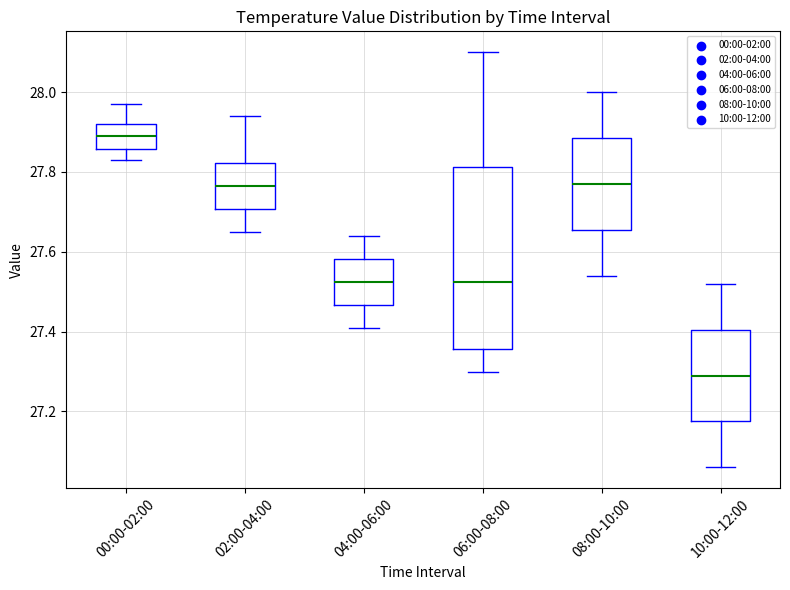

Comparing the boxes themselves (not the whiskers), which one is the tallest?

06:00-08:00